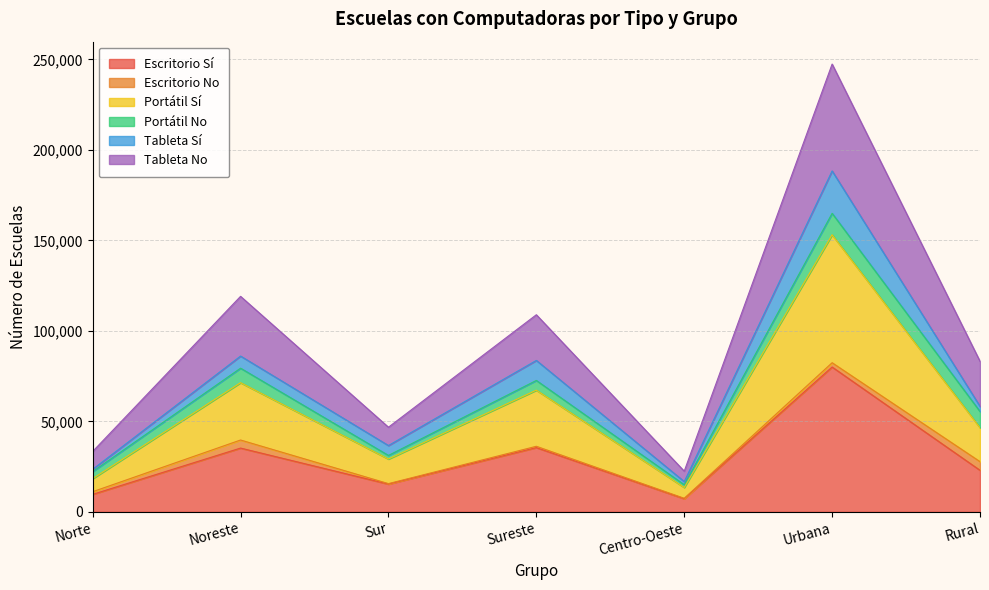

Which category has the highest value in the Escritorio Sí series?

Urbana